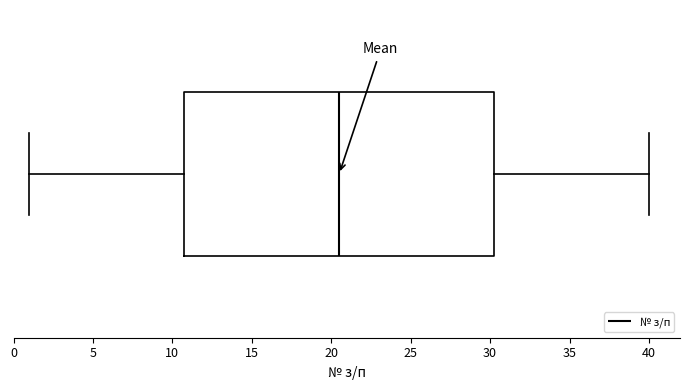

Transcribe this box plot: give where the median line is, the range the box spans, and where the two whiskers end, as read against the x-axis. The values are not printed on the chart, so give them approximately, as read against the axis.

median 20.5, box 11.0 to 30.5, whiskers 1.0 to 40.0